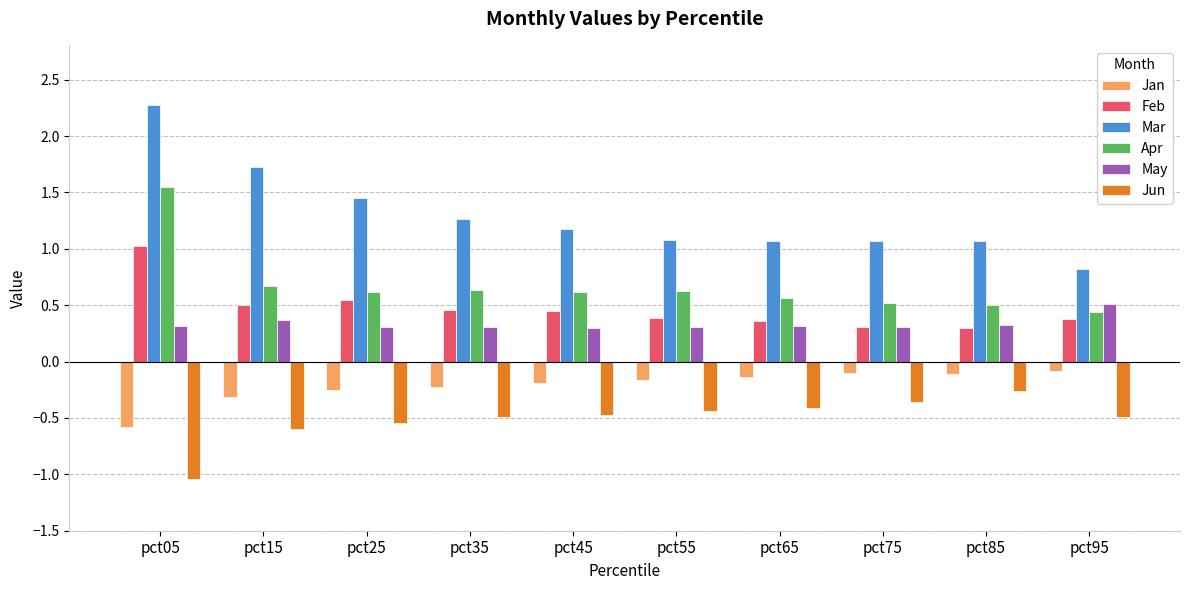

The Jan series shows -0.5 at pct15. True or false?

False